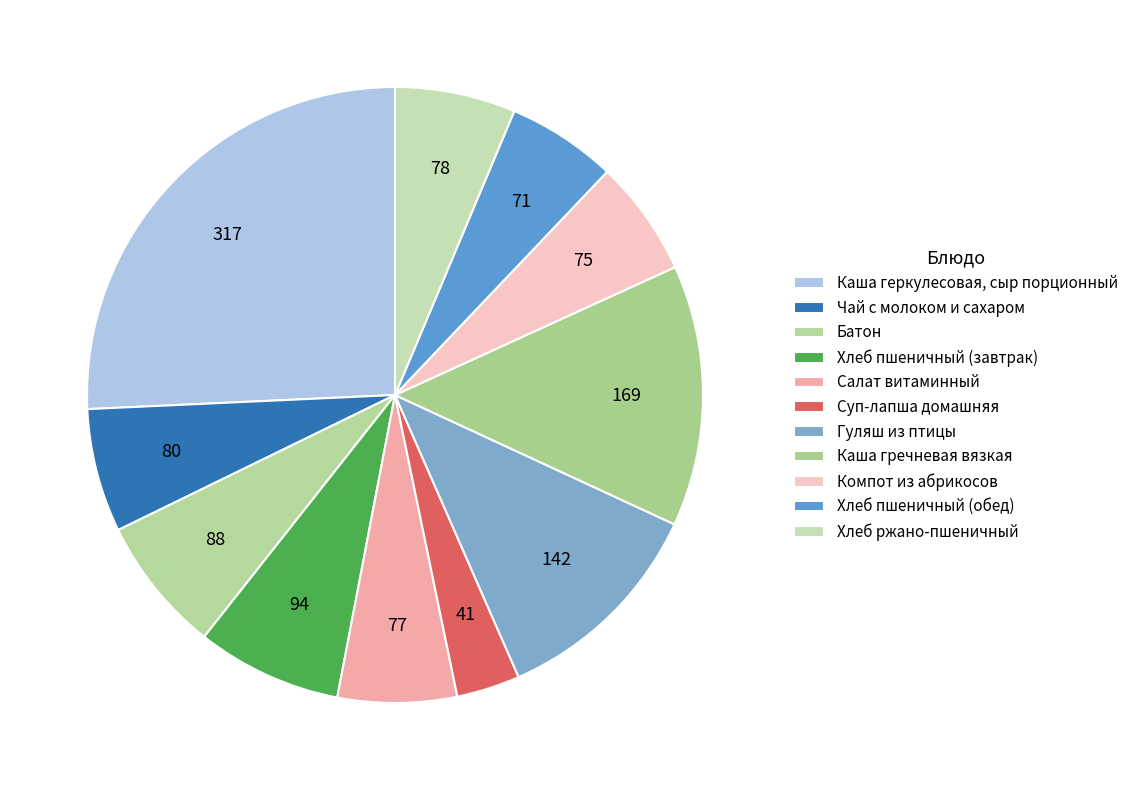

How many segments does this pie chart have?

11